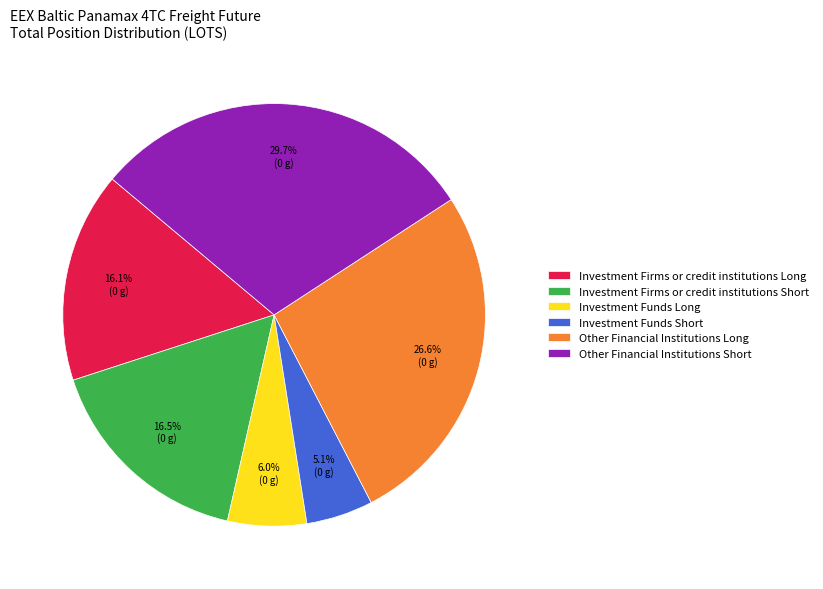

Which has a higher value, Other Financial Institutions Short or Other Financial Institutions Long?

Other Financial Institutions Short